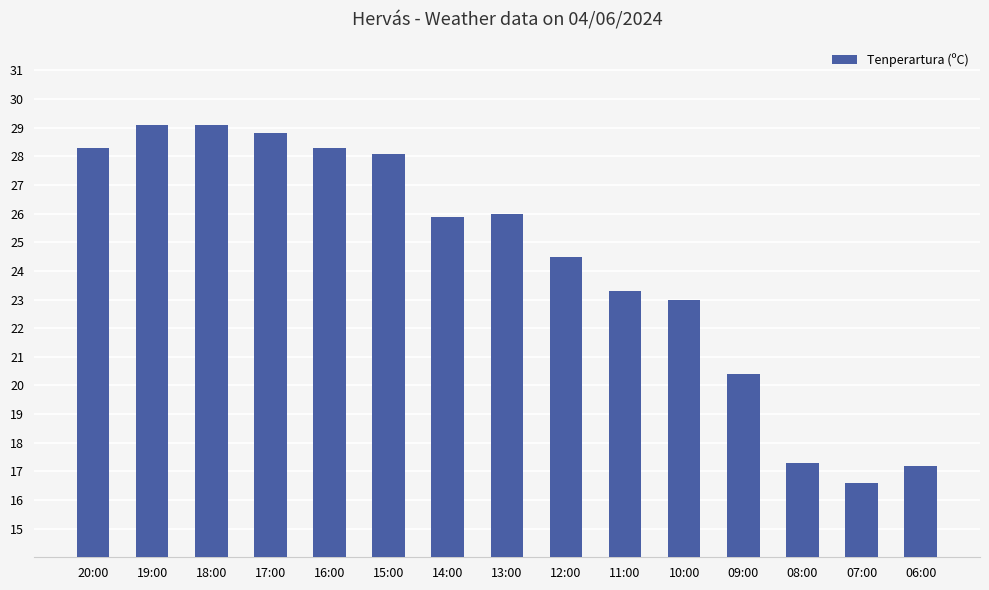

What is the change in value from 17:00 to 07:00?

-12.2